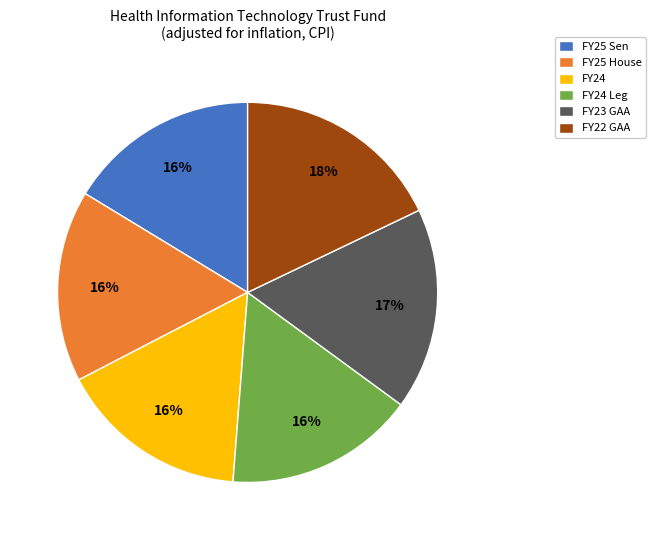

To the nearest percent, what is the difference between the largest and smallest slice percentages?

2%